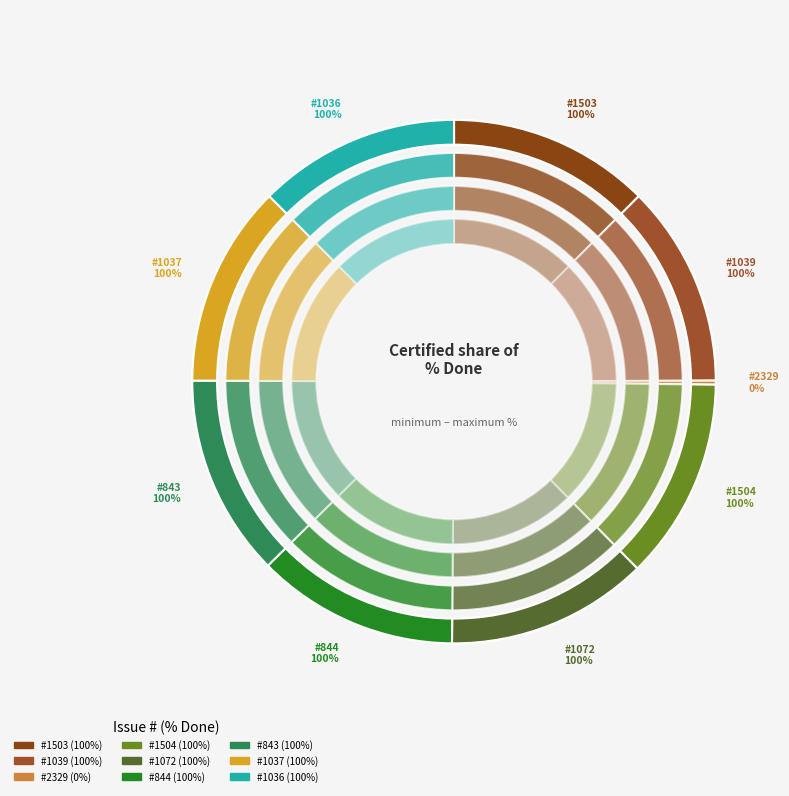

Does 1503 account for over 50% of the chart?

No